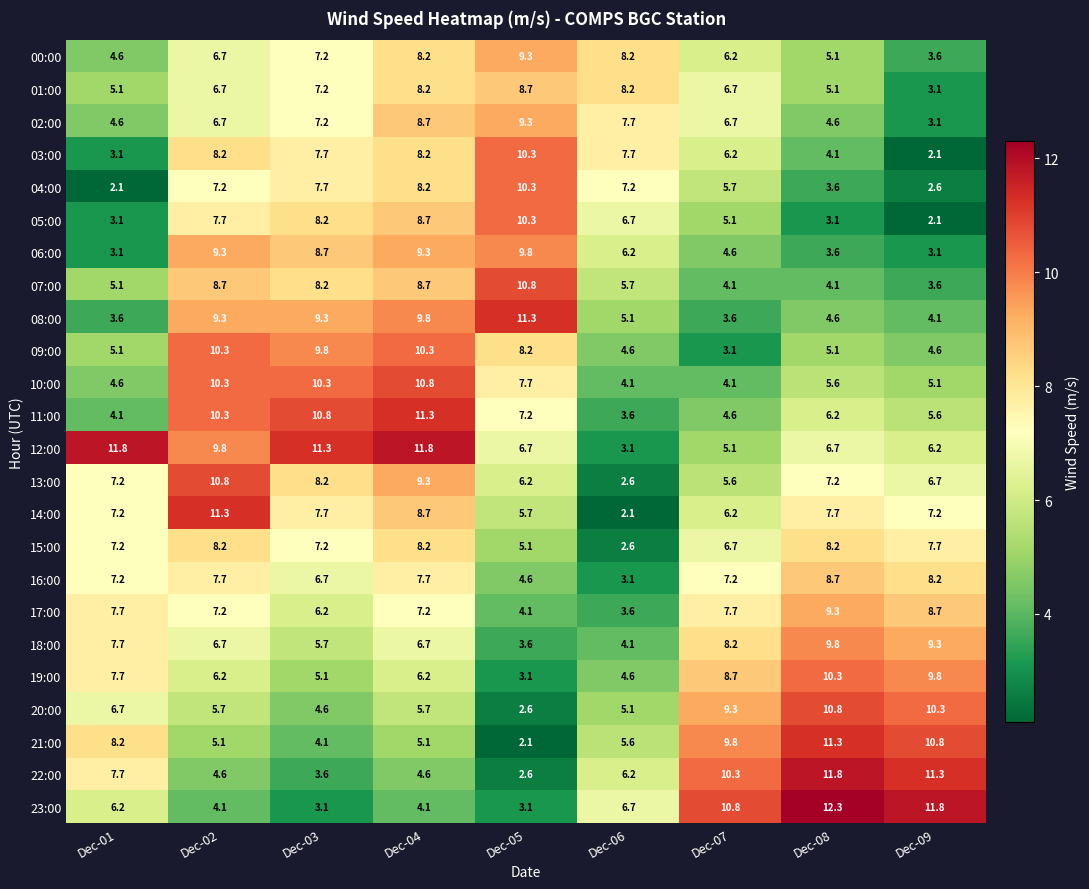

Which series changed the most between Dec-02 and Dec-04?

14:00